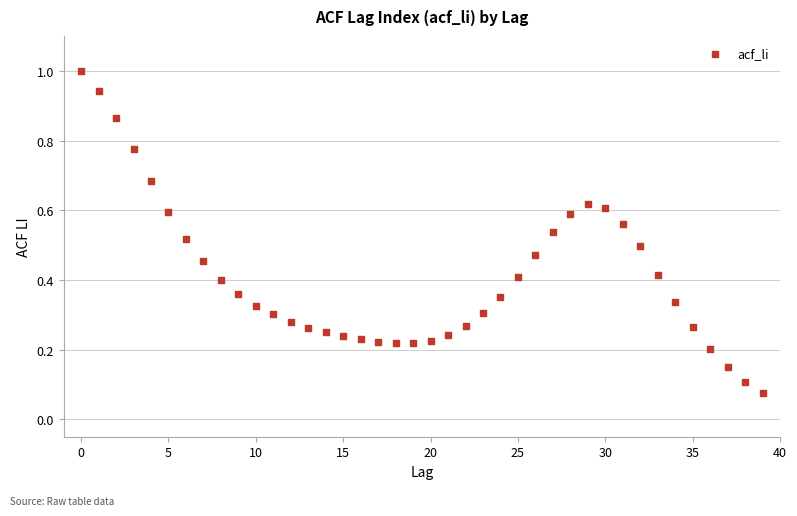

Count the number of points in this scatter plot.

40